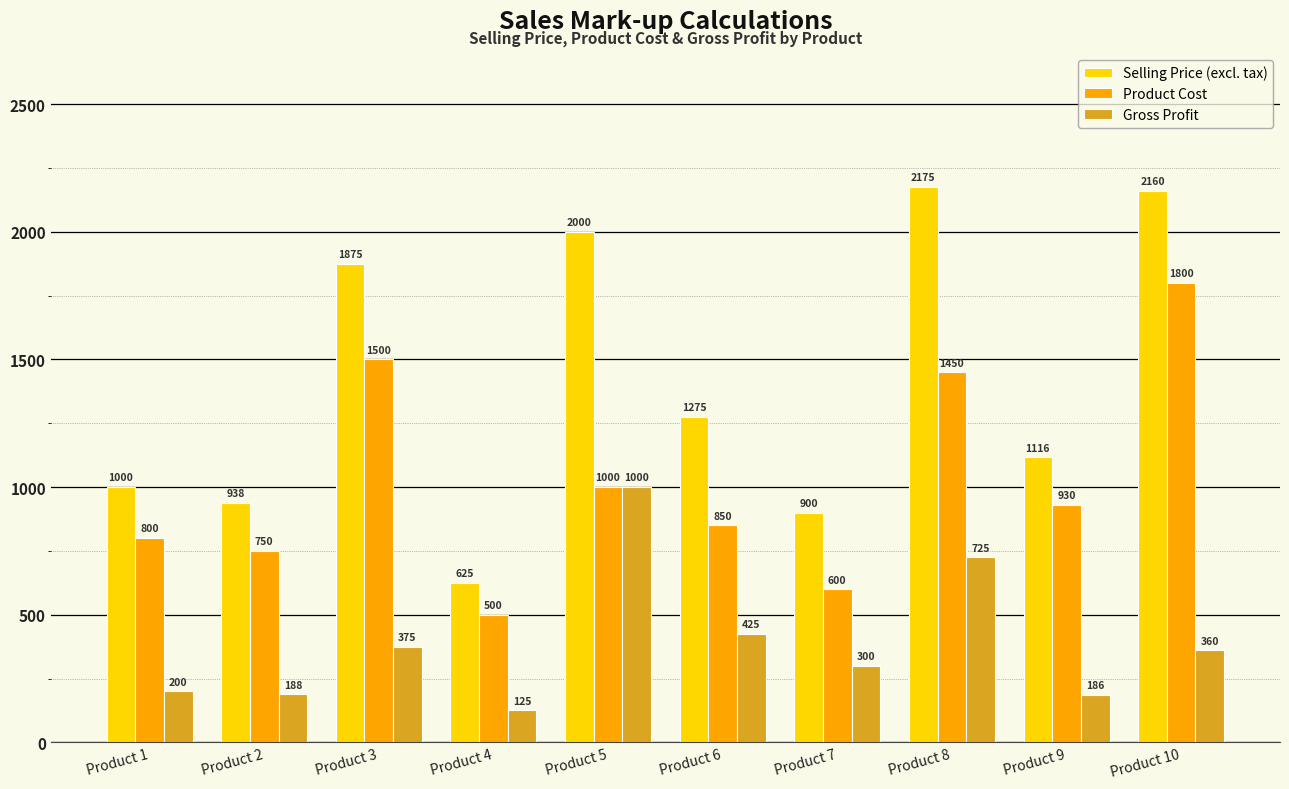

At which label does Product Cost reach its minimum?

Product 4